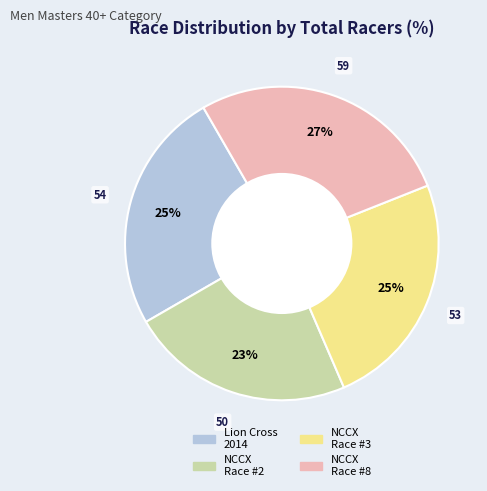

To the nearest percent, what is the combined percentage of NCCX Race #2 and NCCX Race #8?

50%